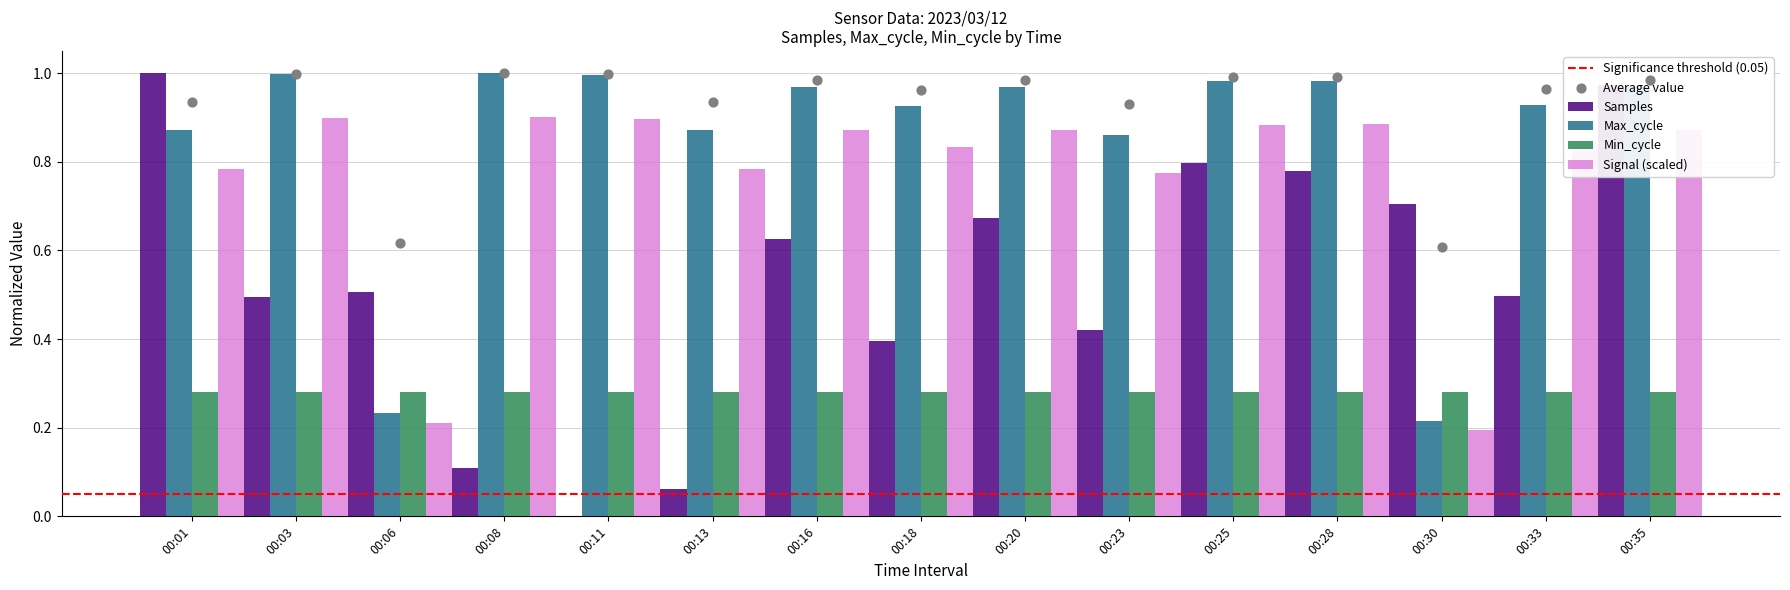

Which series has the largest total across all categories?

Max_cycle